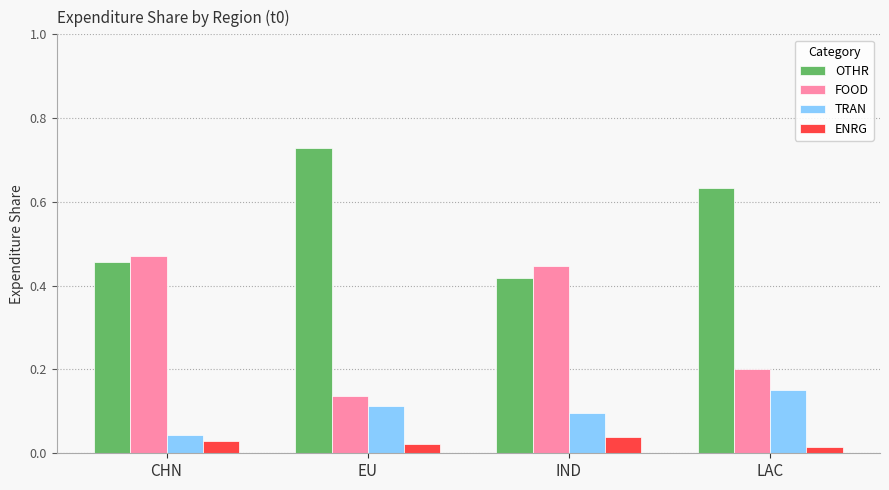

At which label is TRAN closest to 0?

CHN